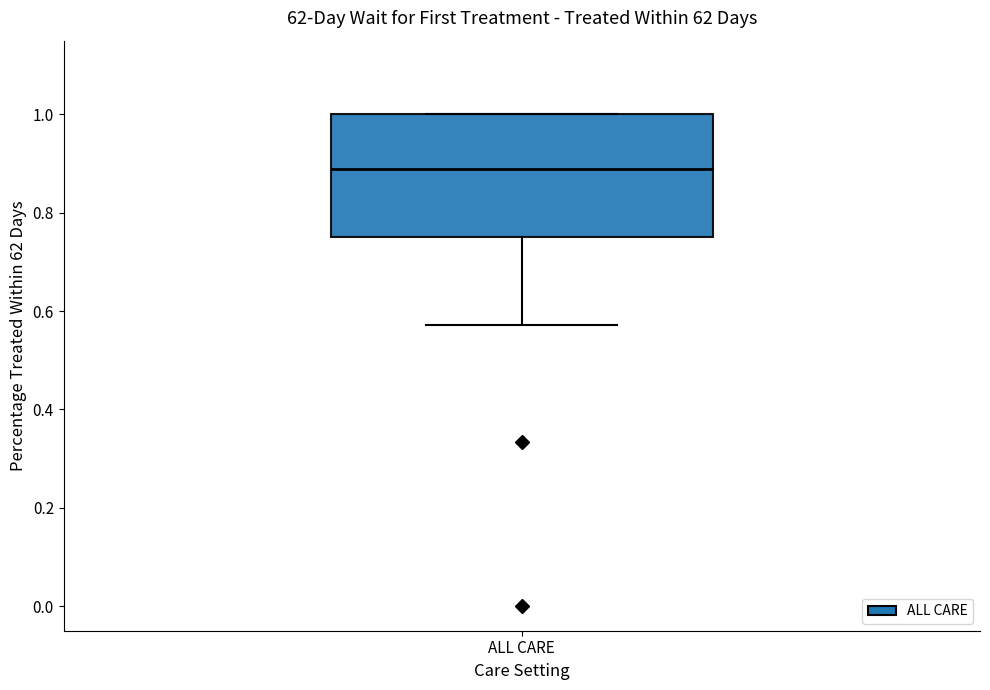

Transcribe this box plot: give where the median line is, the range the box spans, and where the two whiskers end, as read against the y-axis. The values are not printed on the chart, so give them approximately, as read against the axis.

median 0.88, box 0.76 to 1.00, whiskers 0.58 to 1.00